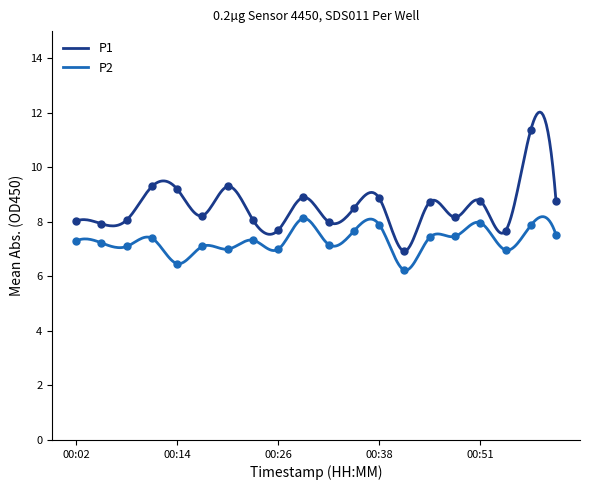

What is the lowest value of the P2 series?

6.2